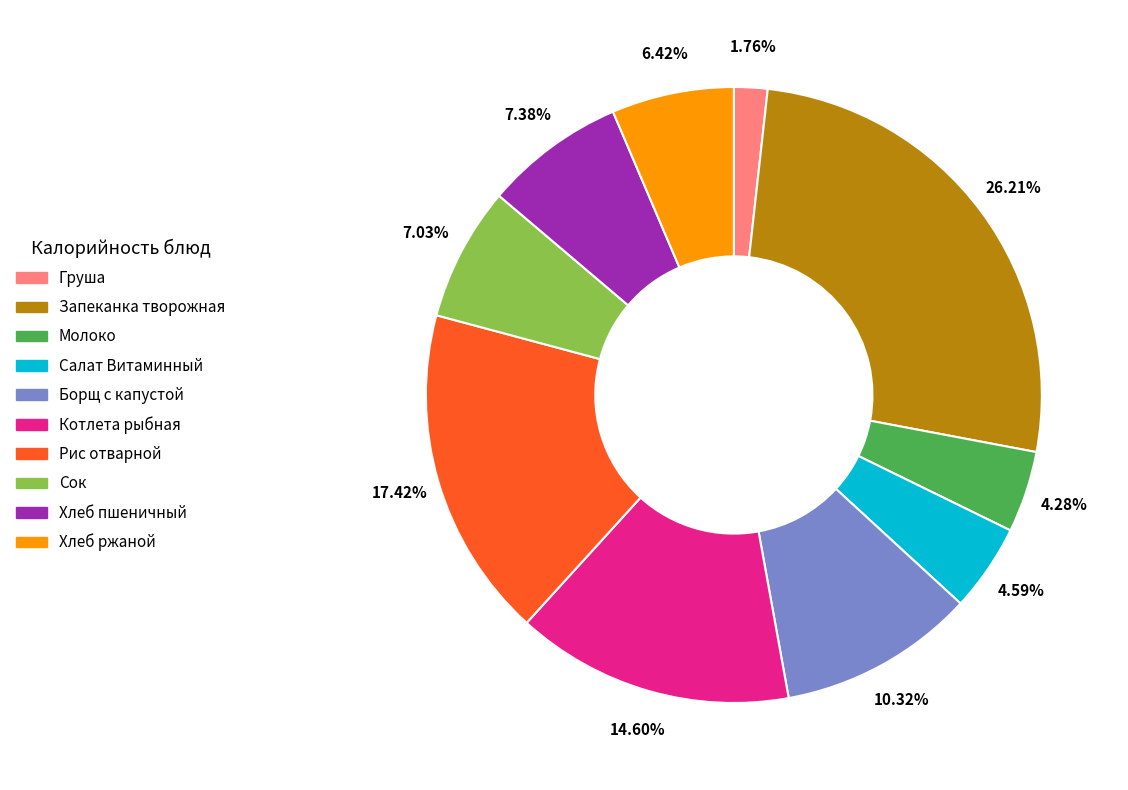

Which category has the smallest portion of the pie?

Груша